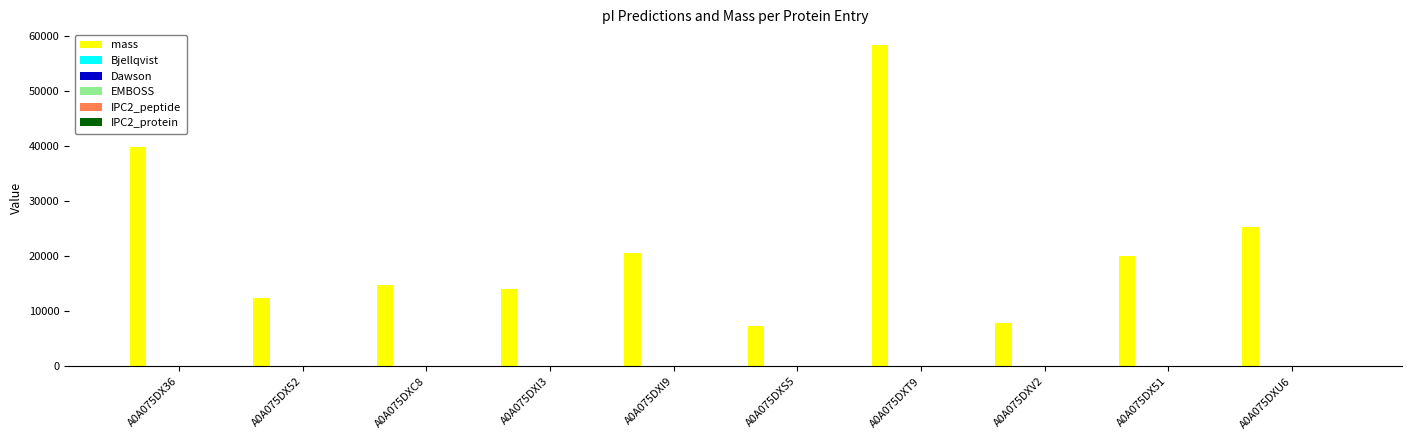

How many groups of bars are there?

10